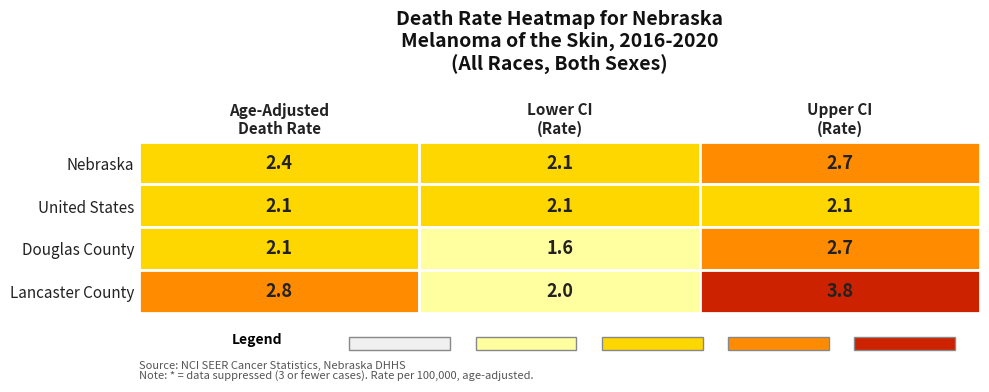

At which label does Nebraska reach its peak?

Upper CI (Rate)